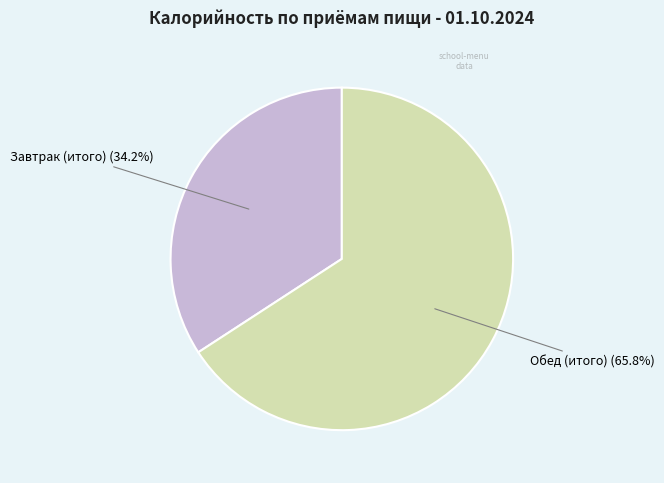

How many segments does this pie chart have?

2